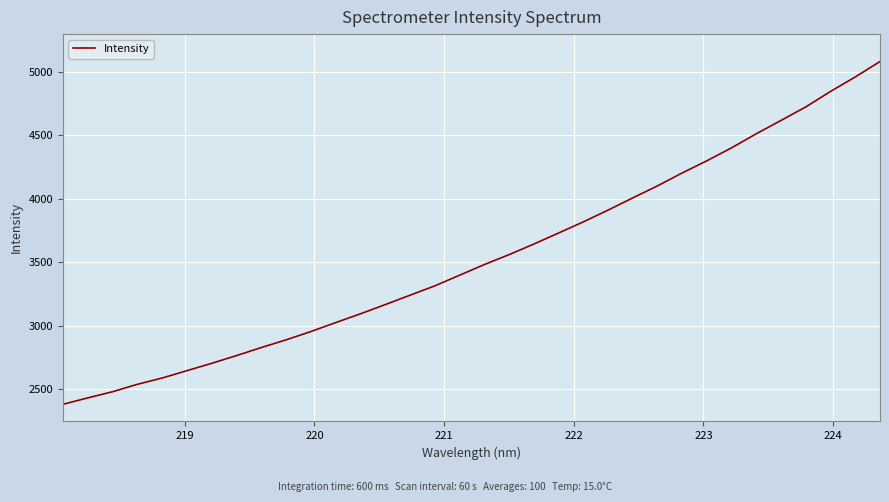

What is the difference between the maximum and minimum values?

2696.7